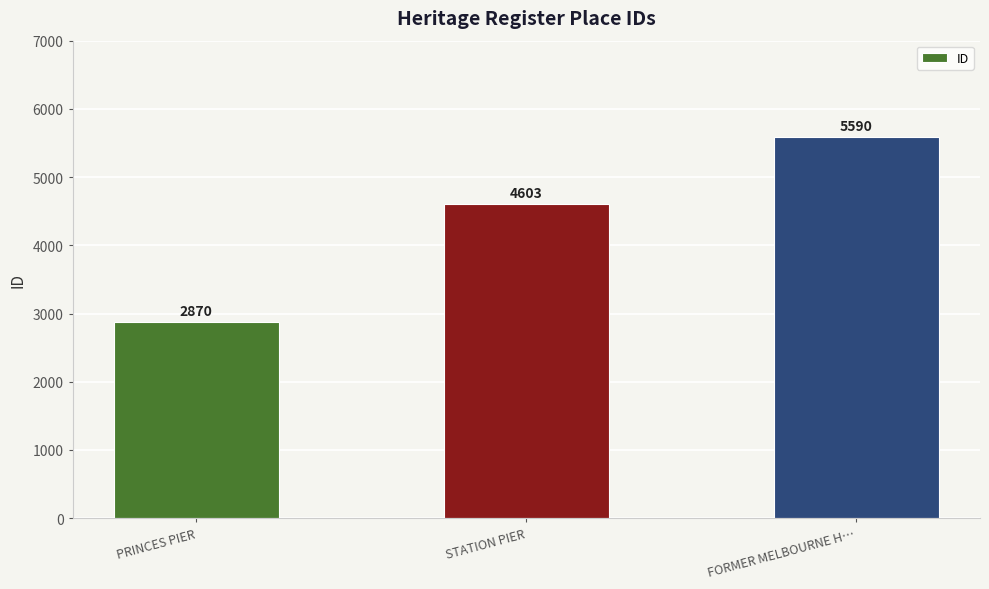

At which label is the value closest to 4230?

STATION PIER